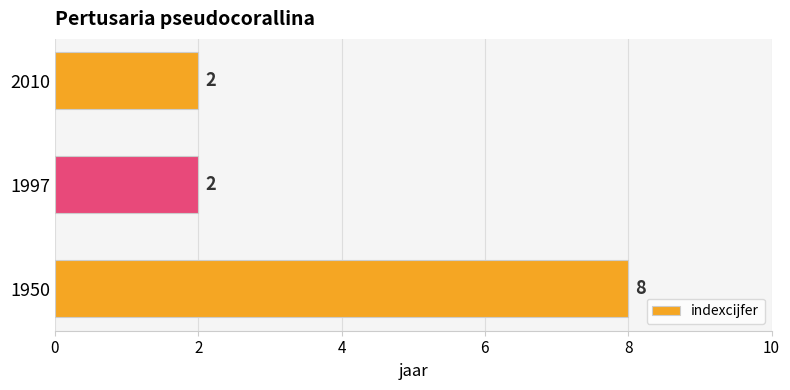

What is the difference between the maximum and second lowest values?

6